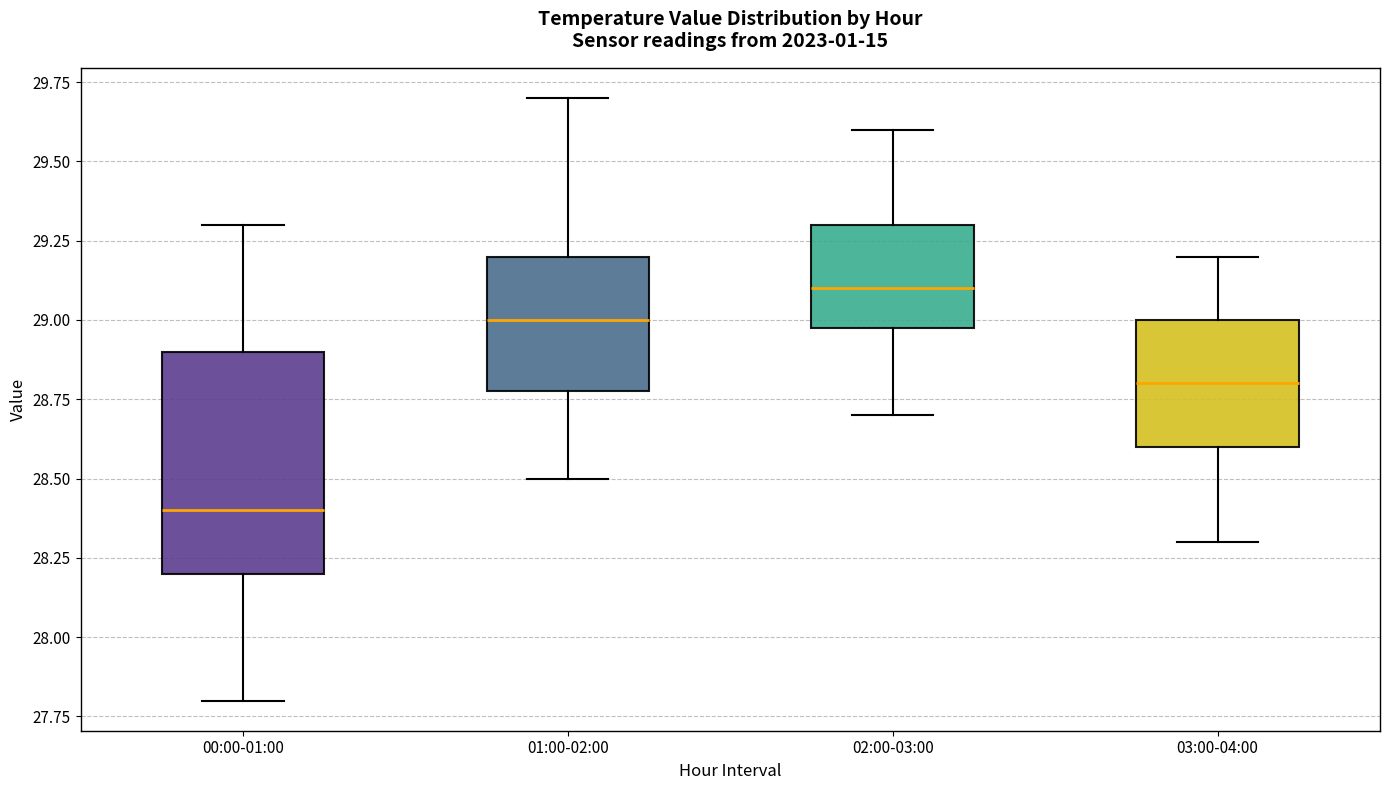

Where is the upper edge of the box for 02:00-03:00 on the y-axis? The values are not printed on the chart, so give them approximately, as read against the axis.

29.3